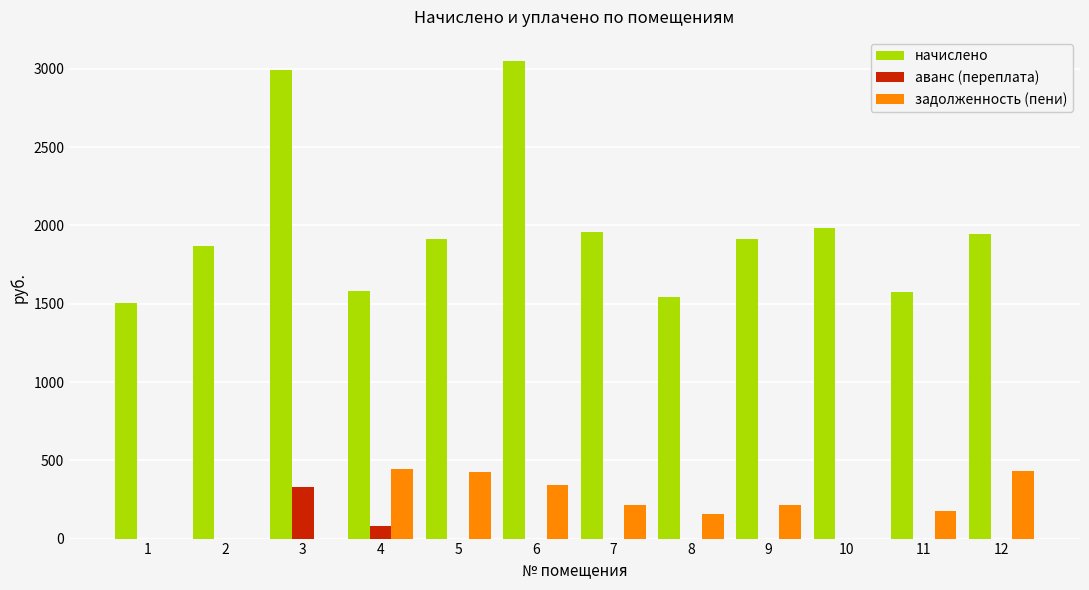

Which series has the widest spread of values?

начислено